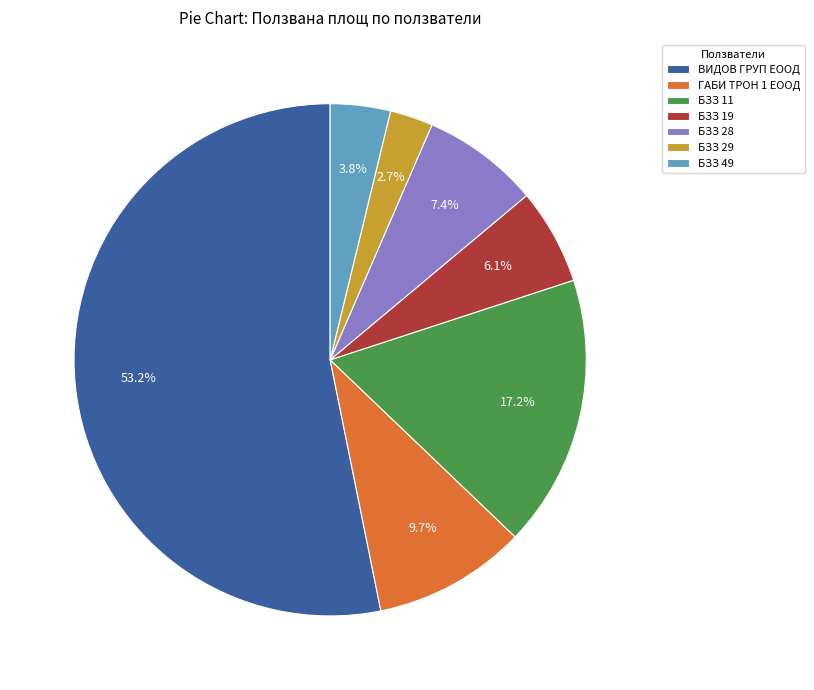

Which category has the smallest portion of the pie?

БЗЗ 29